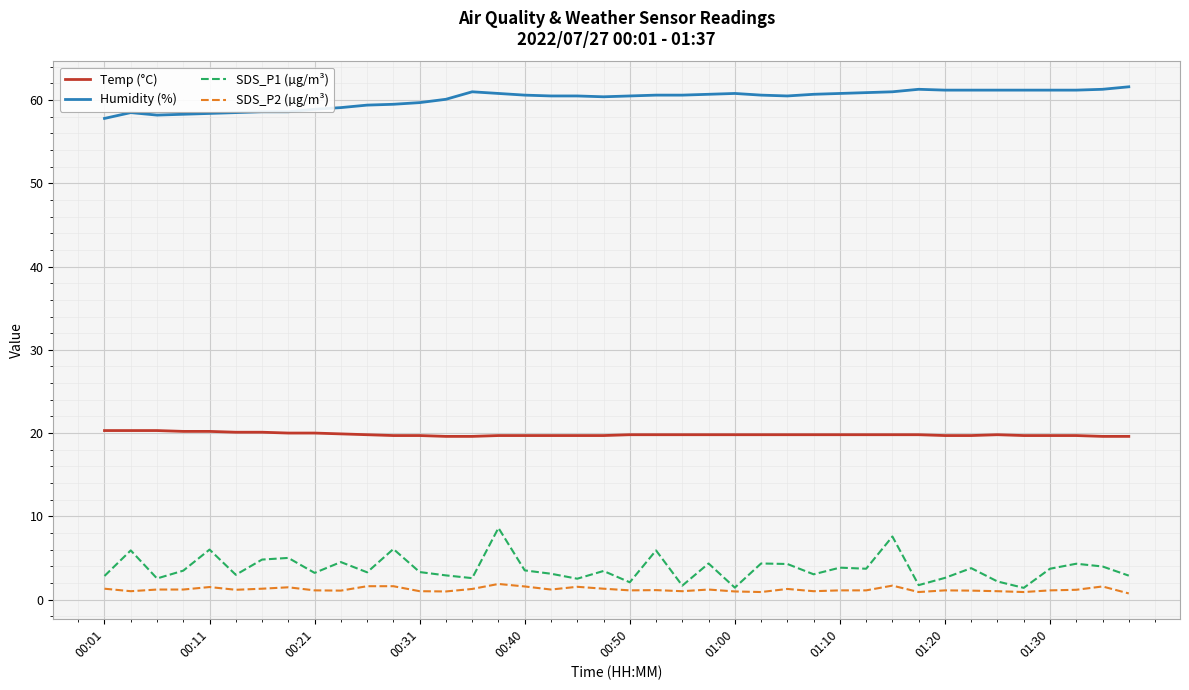

True or false: Humidity (%) and SDS_P2 (µg/m³) cross at least once.

False